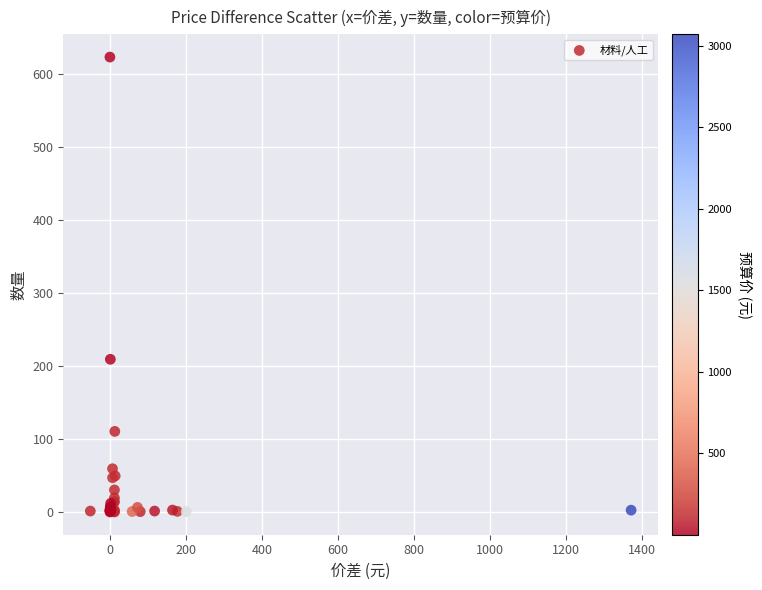

What Y value in the scatter plot is closest to 311?

209.3